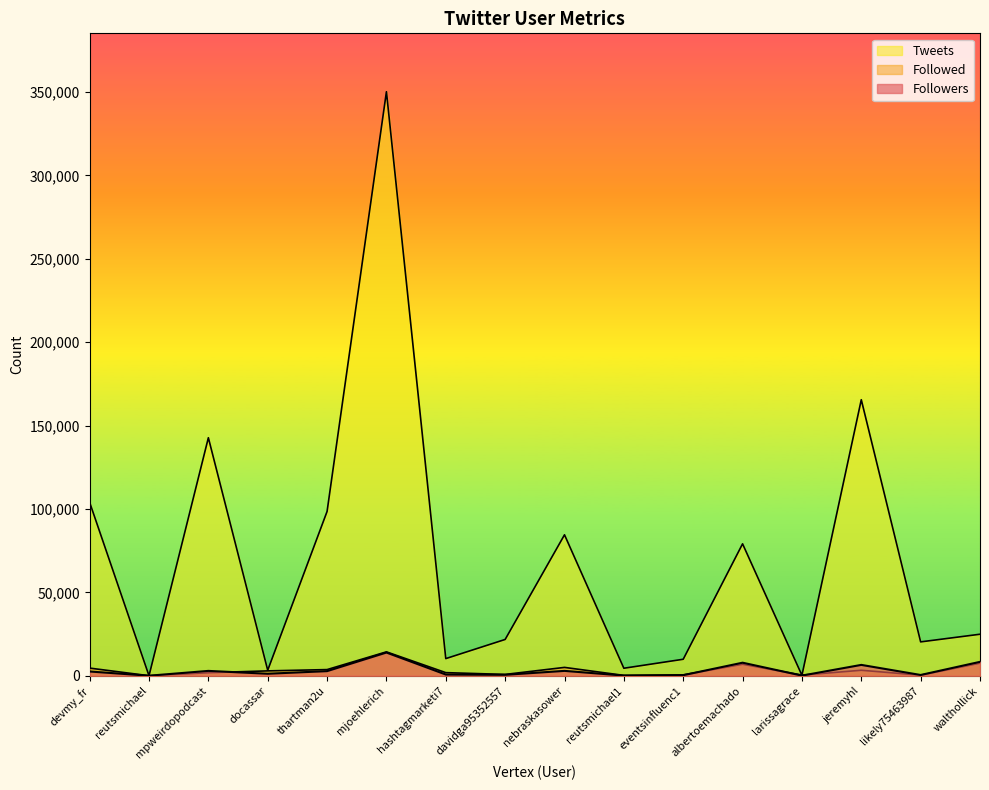

What is the minimum value shown in the chart?

7